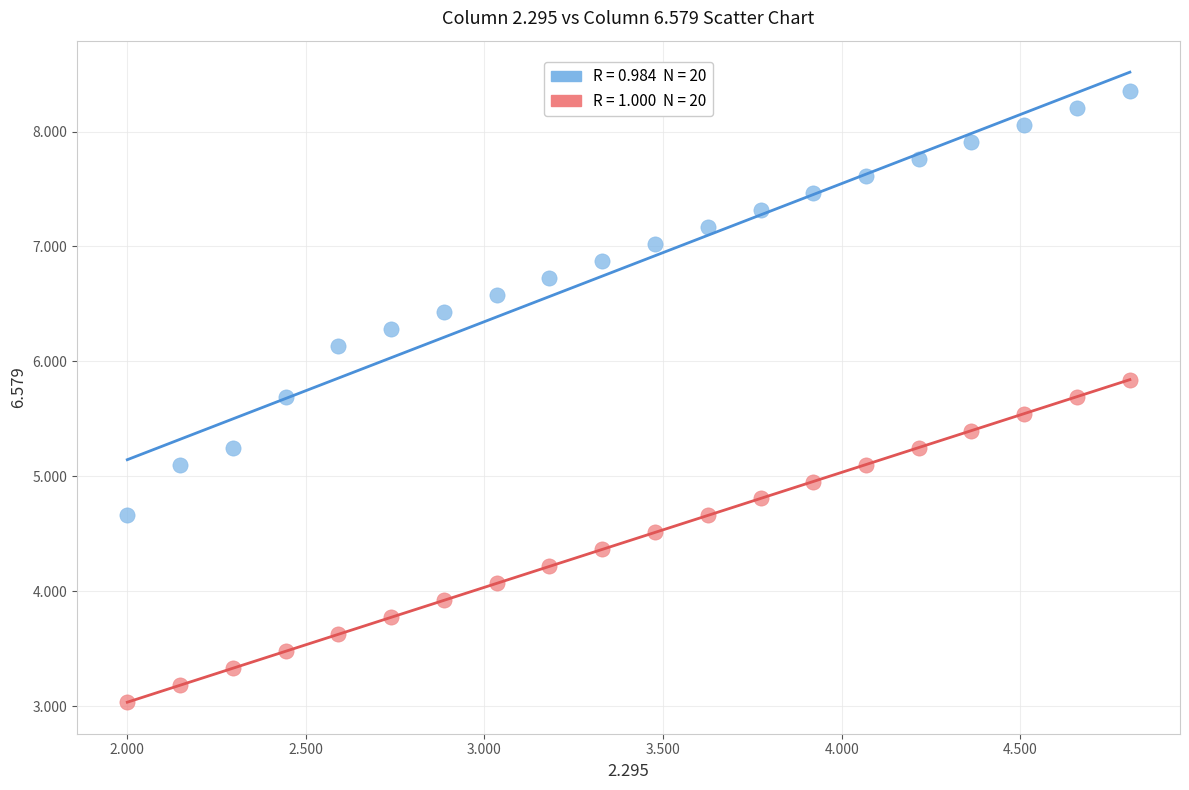

Across all data points, what is the range of X values (max minus min)?

2.8